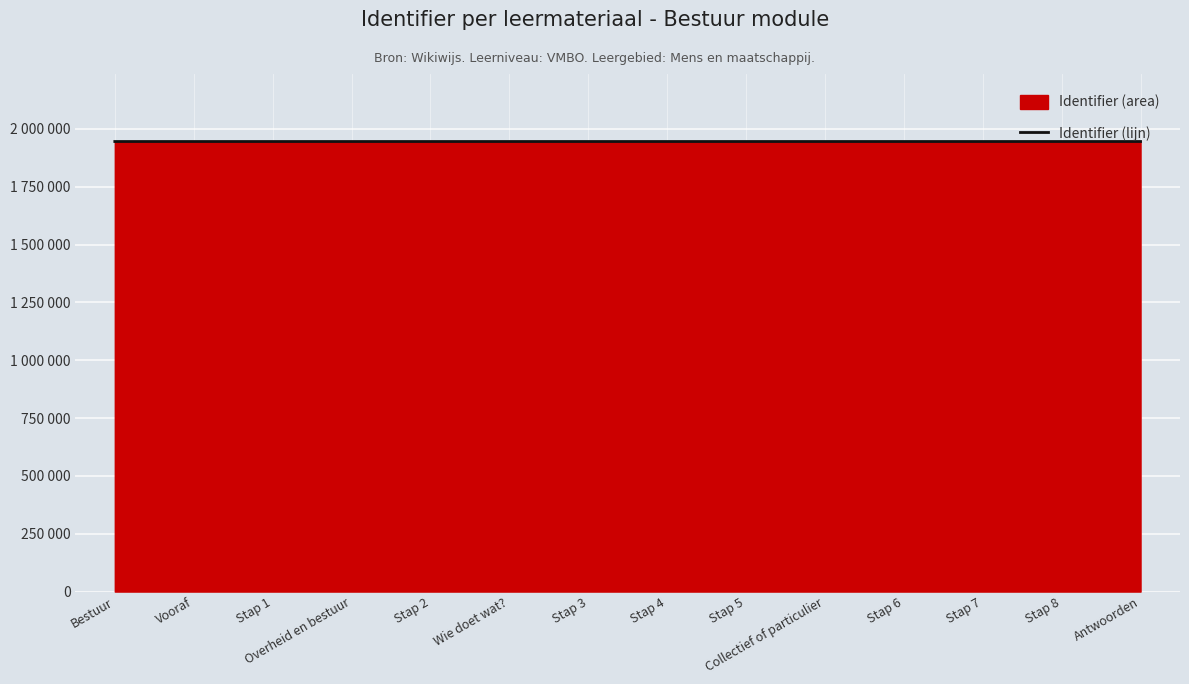

What is the change in value from Wie doet wat? to Stap 7?

+10